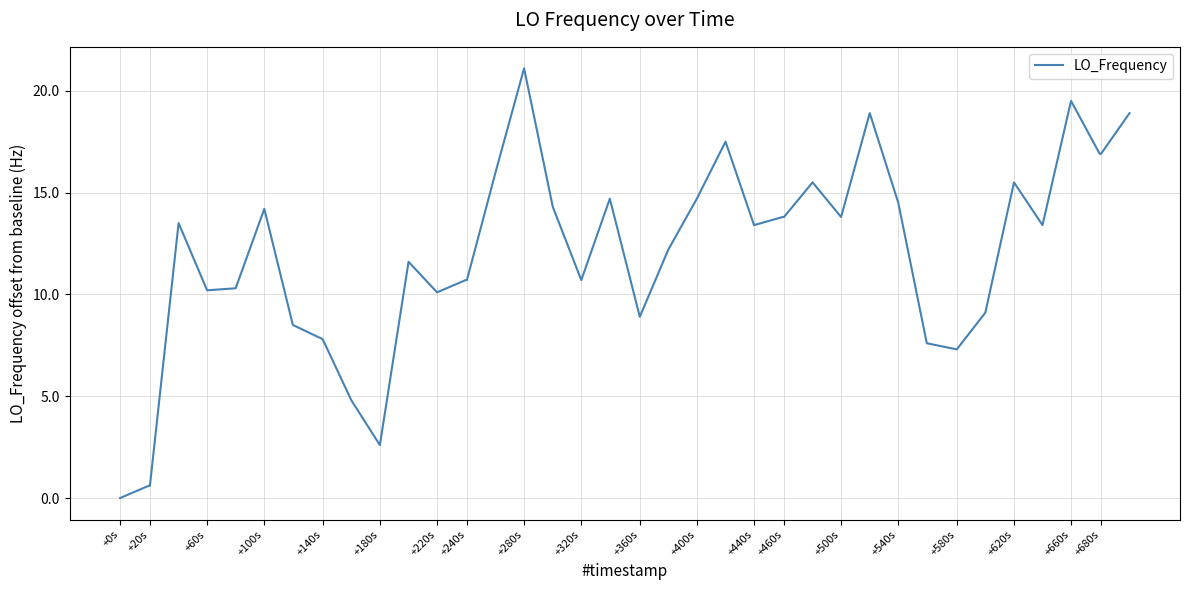

What is the difference between the maximum and minimum values?

21.1